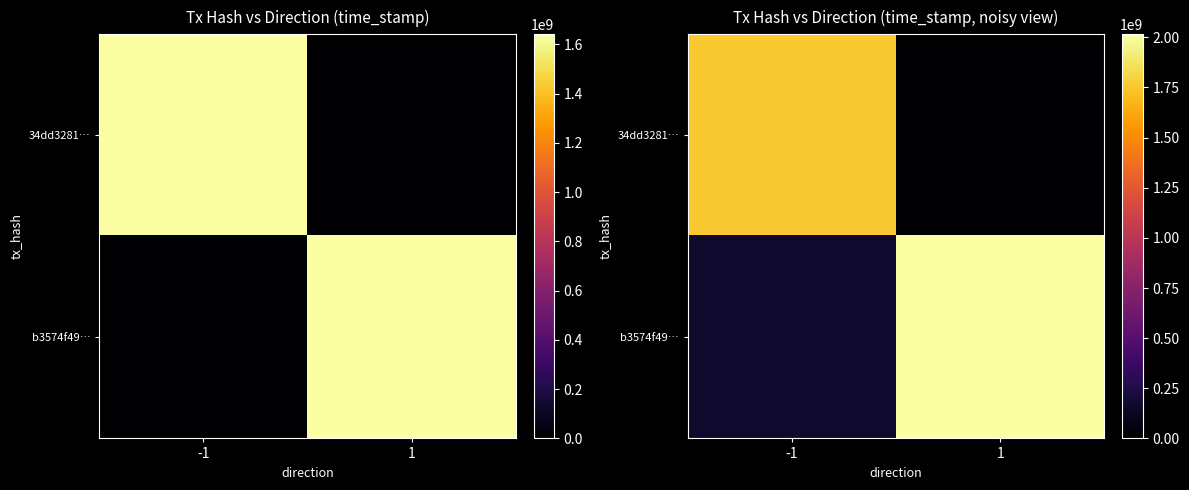

True or false: 34dd3281… has a value of 977349370.5 at -1.

False